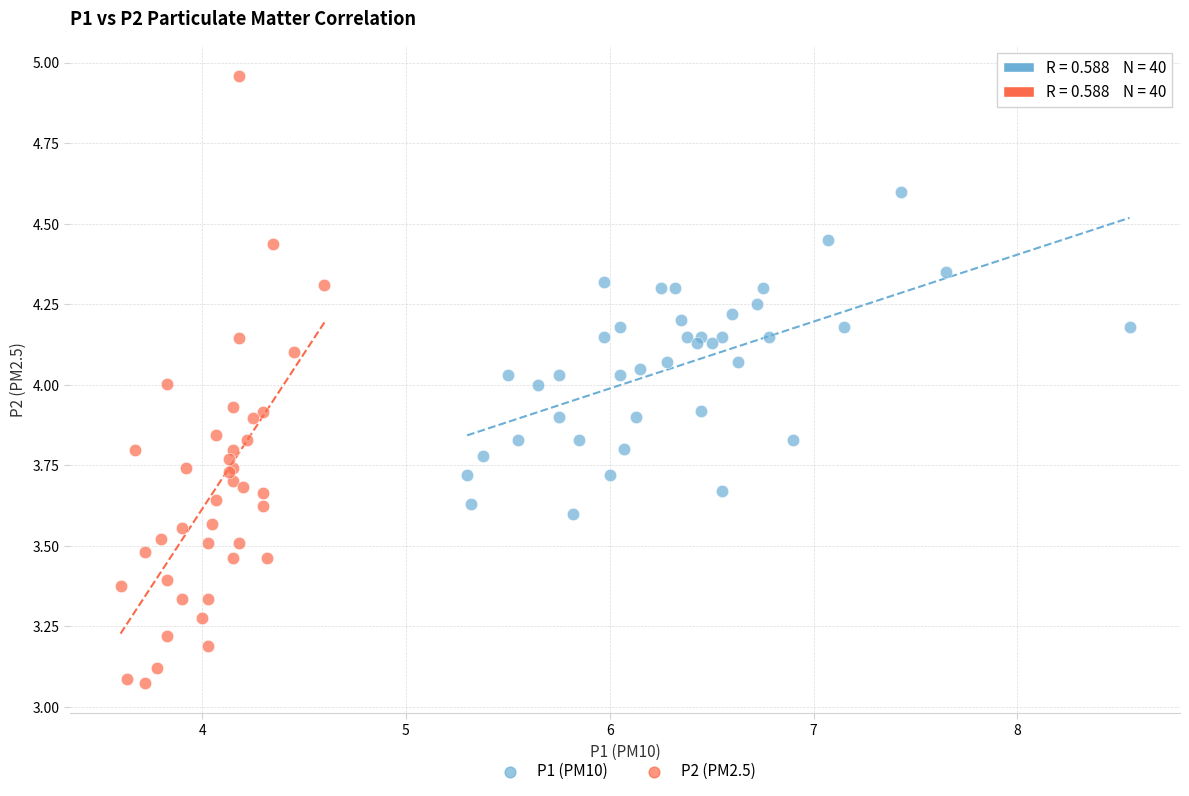

Which series reaches the minimum Y coordinate?

P2 (PM2.5)